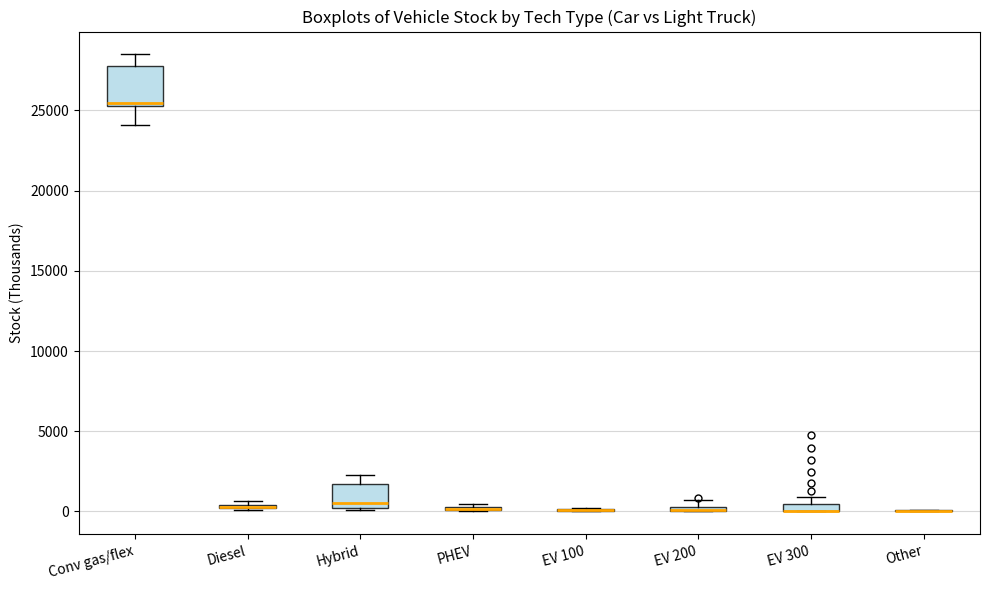

Which box is the tallest, from its lower edge to its upper edge?

Conv gas/flex